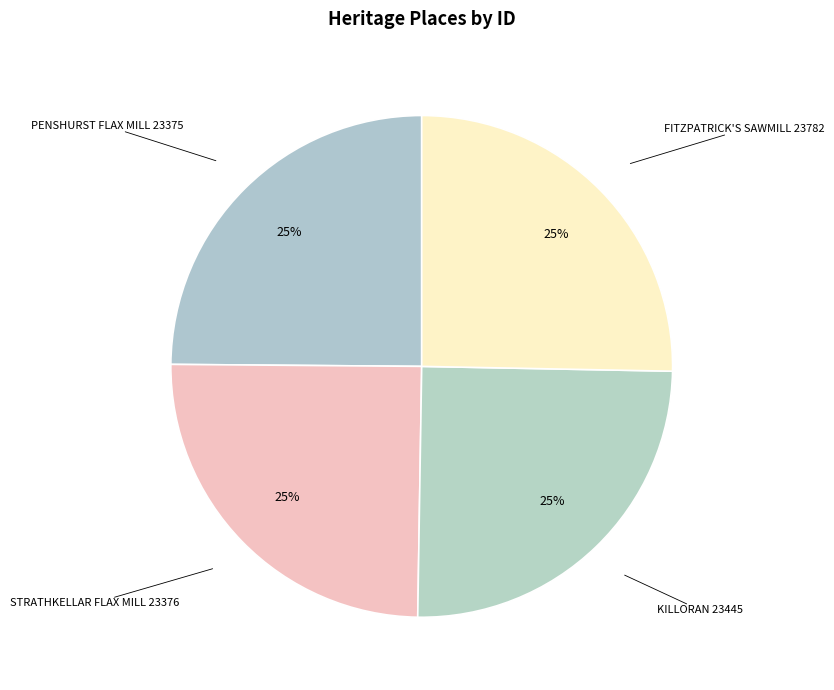

Count the number of slices in the pie.

4